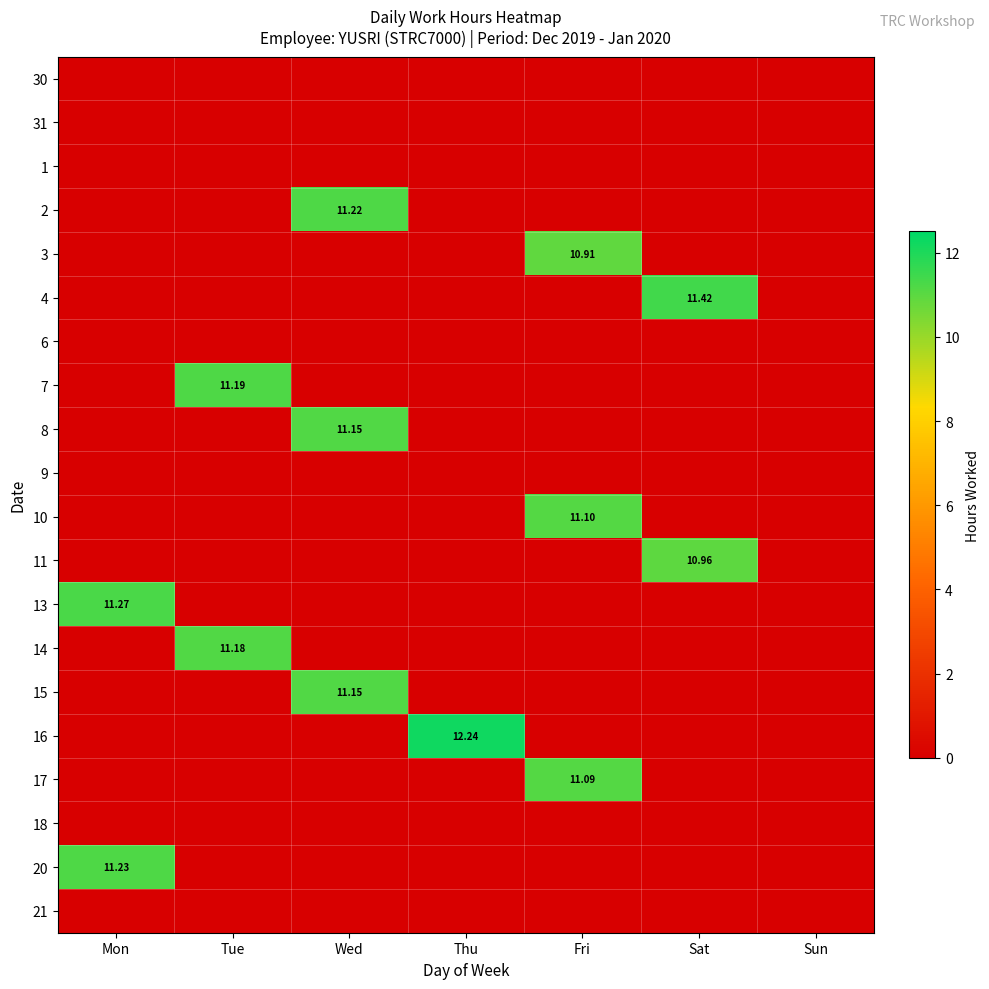

Count the number of data series in this chart.

20